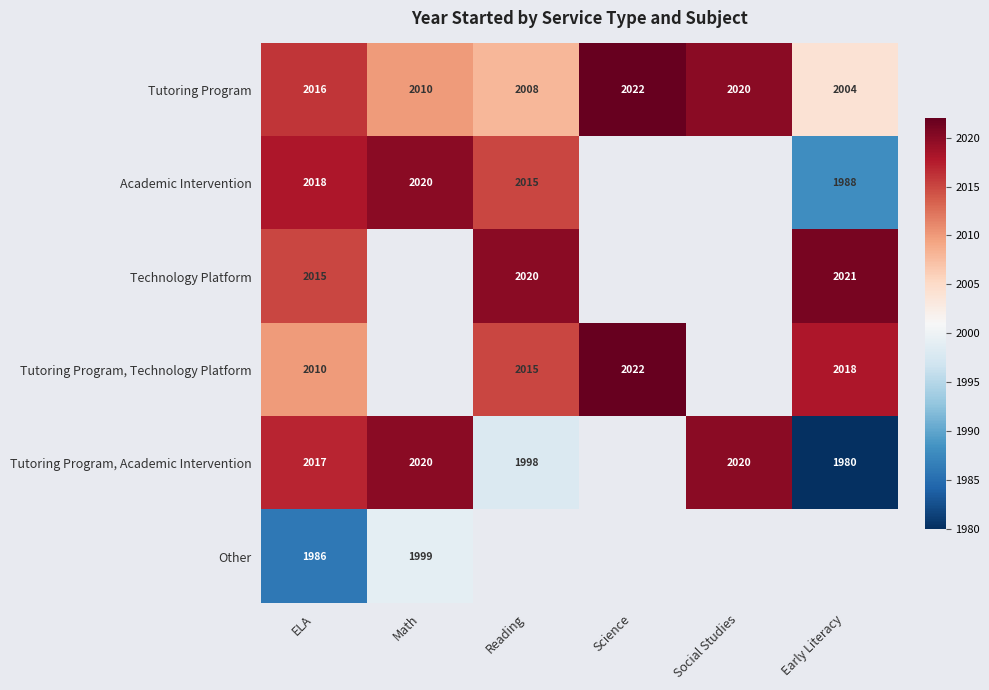

True or false: Academic Intervention has a value of 2824.3 at Math.

False